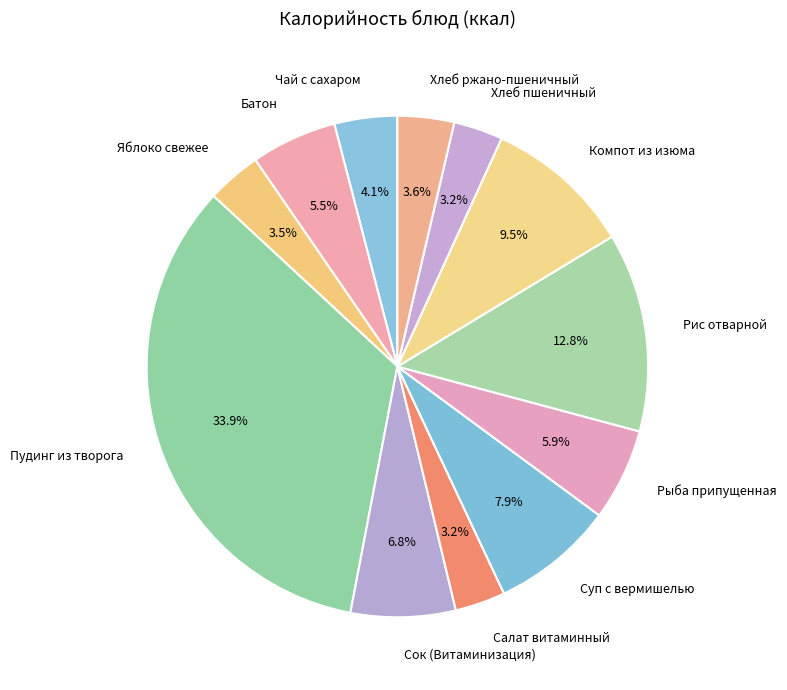

Does Сок (Витаминизация) represent more than half of the total?

No